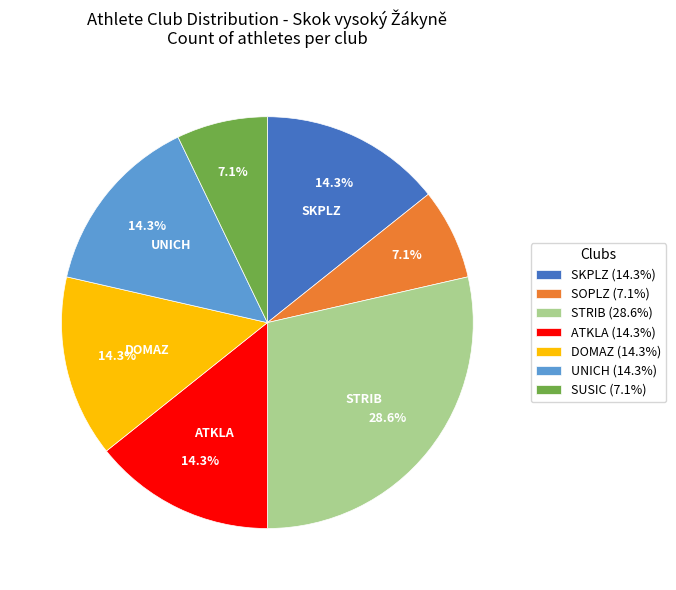

Is there a majority slice in this chart?

No